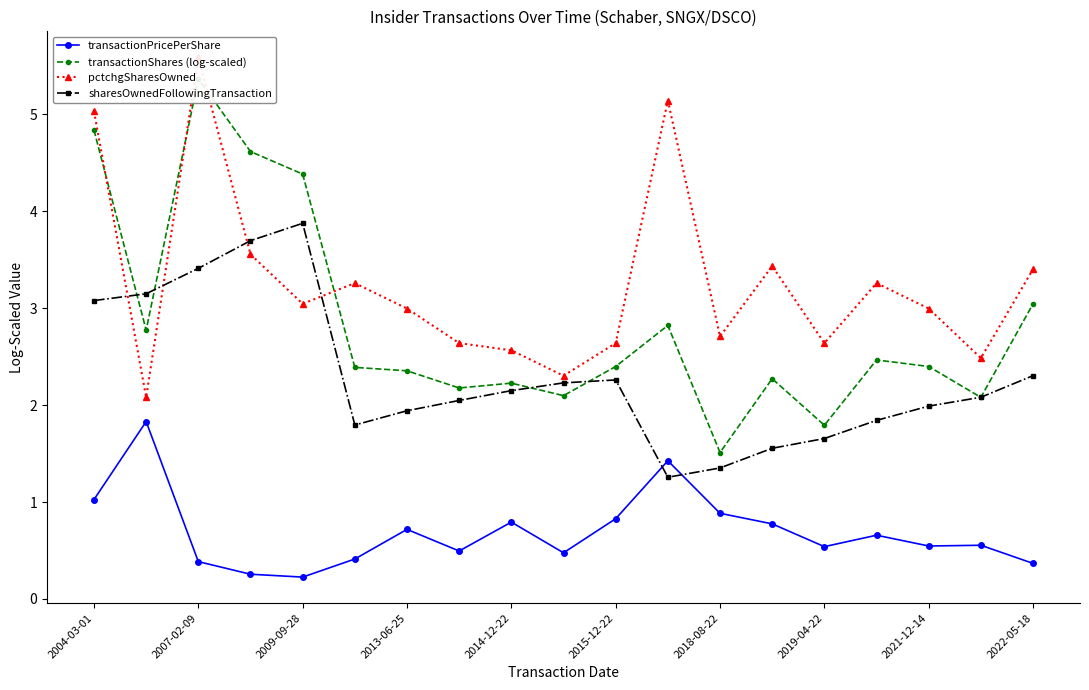

What is the lowest value of the sharesOwnedFollowingTransaction series?

1.3